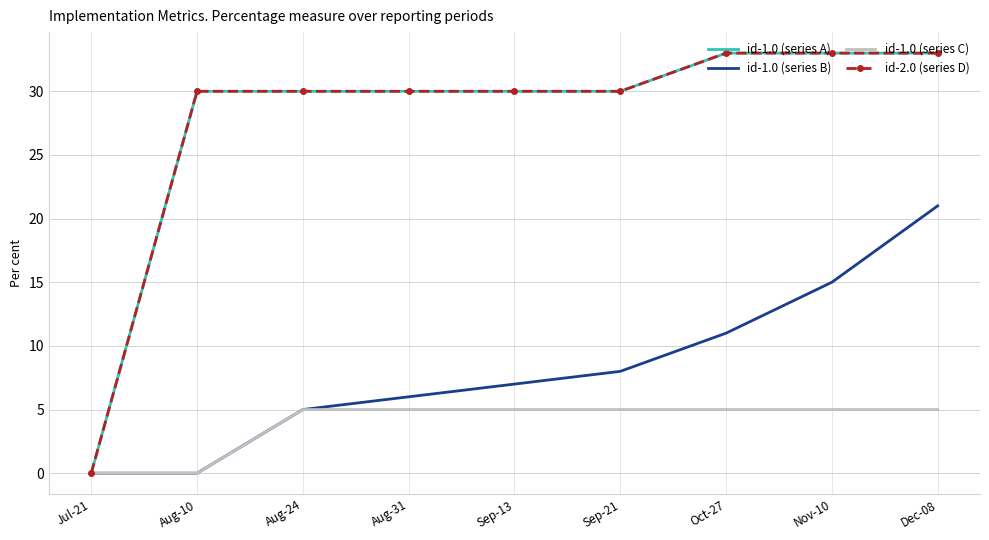

The value of id-2.0 (series D) at Aug-24 is 30. True or false?

True